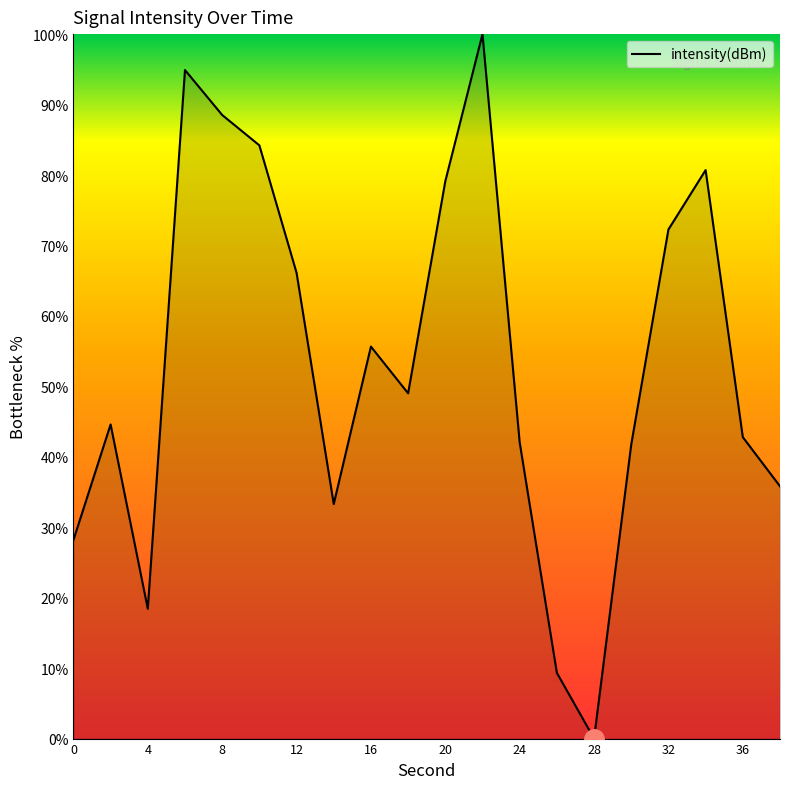

What is the sum of all values?

1066.7